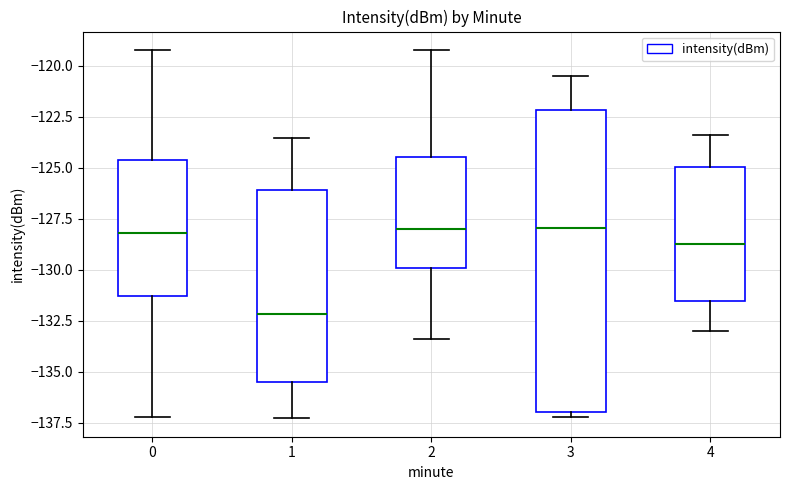

Reading left to right, read every box against the y-axis: the position of its median line, the range the box covers, and the ends of its whiskers. The values are not printed on the chart, so give them approximately, as read against the axis.

0: median -128.0, box -131.5 to -124.5, whiskers -137.0 to -119.0
1: median -132.0, box -135.5 to -126.0, whiskers -137.5 to -123.5
2: median -128.0, box -130.0 to -124.5, whiskers -133.5 to -119.0
3: median -128.0, box -137.0 to -122.0, whiskers -137.0 (just below the box's lower edge) to -120.5
4: median -128.5, box -131.5 to -125.0, whiskers -133.0 to -123.5